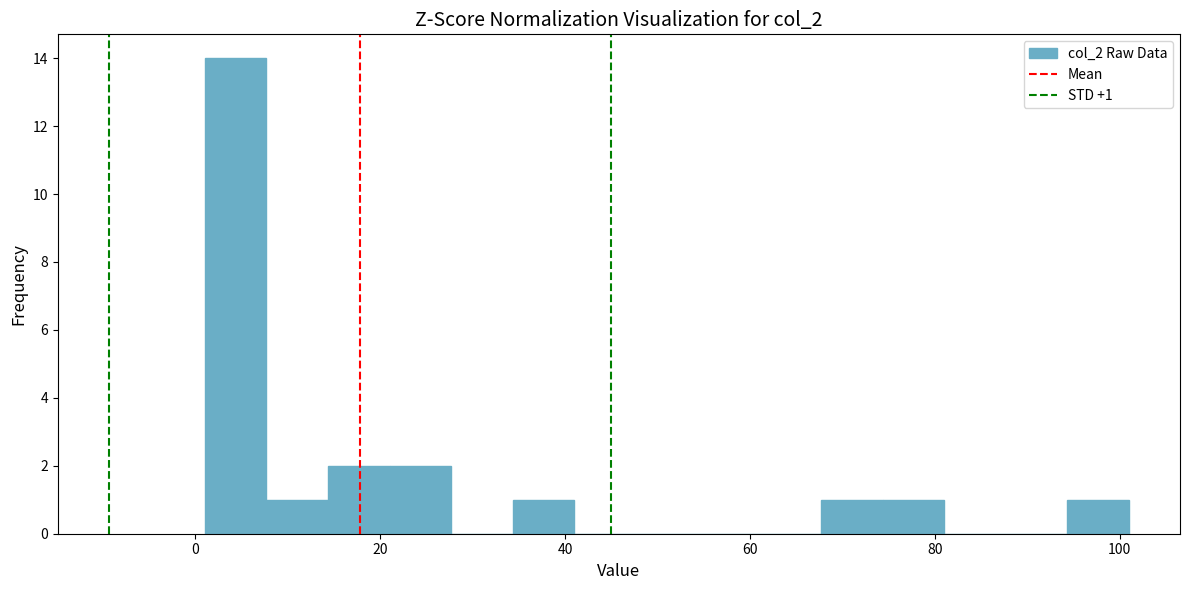

Around what value on the x-axis is the tallest bar? Give the approximate position of its centre, as read against the axis.

4